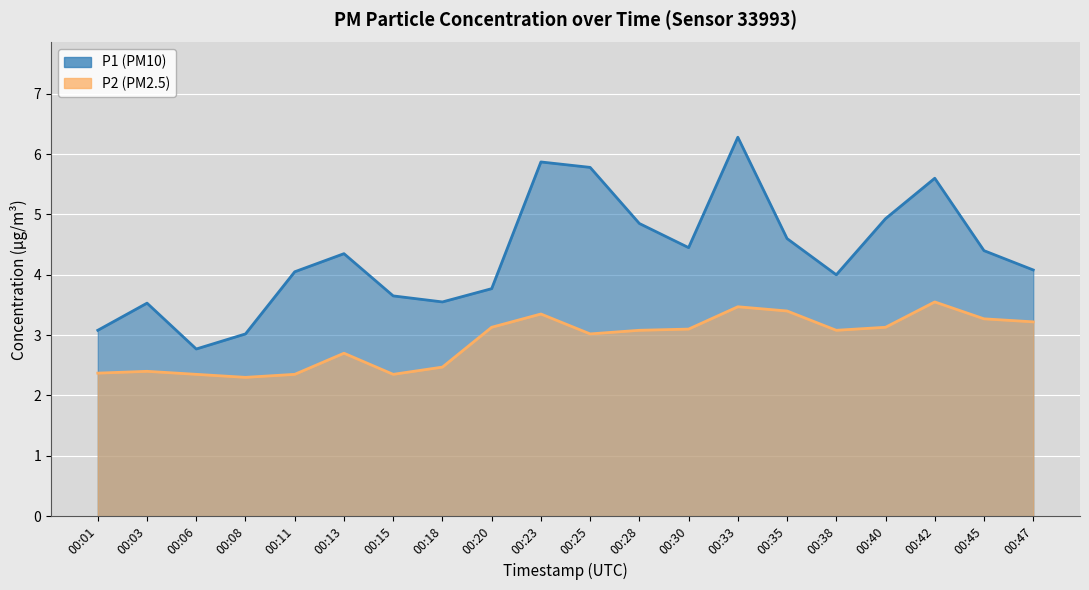

Reading left to right, what are all the values shown in this chart?

P1: 00:01=3.1	00:03=3.5	00:06=2.8	00:08=3.0	00:11=4.0	00:13=4.3	00:15=3.6	00:18=3.5	00:20=3.8	00:23=5.9	00:25=5.8	00:28=4.8	00:30=4.5	00:33=6.3	00:35=4.6	00:38=4.0	00:40=4.9	00:42=5.6	00:45=4.4	00:47=4.1
P2: 00:01=2.4	00:03=2.4	00:06=2.4	00:08=2.3	00:11=2.4	00:13=2.7	00:15=2.4	00:18=2.5	00:20=3.1	00:23=3.4	00:25=3.0	00:28=3.1	00:30=3.1	00:33=3.5	00:35=3.4	00:38=3.1	00:40=3.1	00:42=3.5	00:45=3.3	00:47=3.2